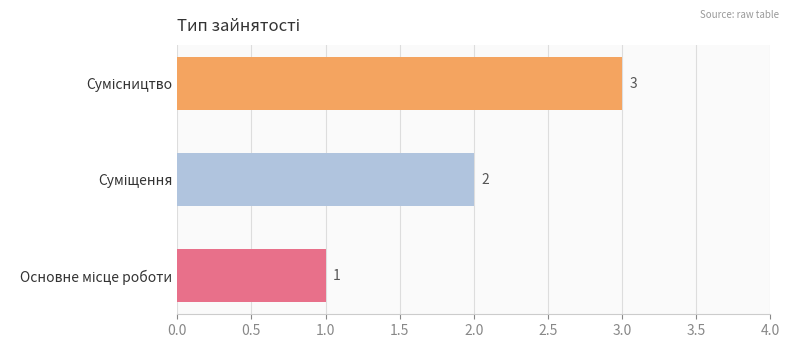

How many values are between 1 and 3?

3